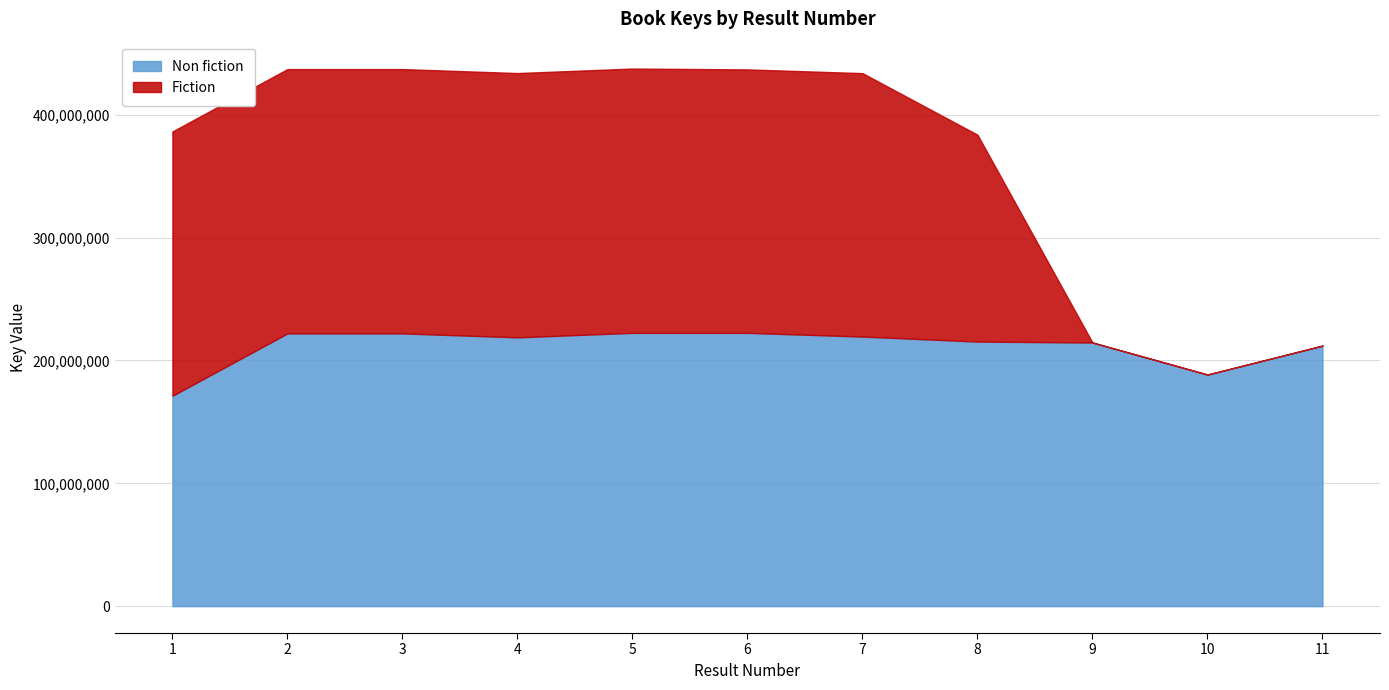

Reading right to left, what are all the values shown in this chart?

Non fiction: 11=212116802	10=188546244	9=214620200	8=215402166	7=219460866	6=222495863	5=222495755	4=218816497	3=222059968	2=222061697	1=171282247
Fiction: 11=0	10=0	9=0	8=168402821	7=214484057	6=214484304	5=215185342	4=215186173	3=215191524	2=215188088	1=215187733